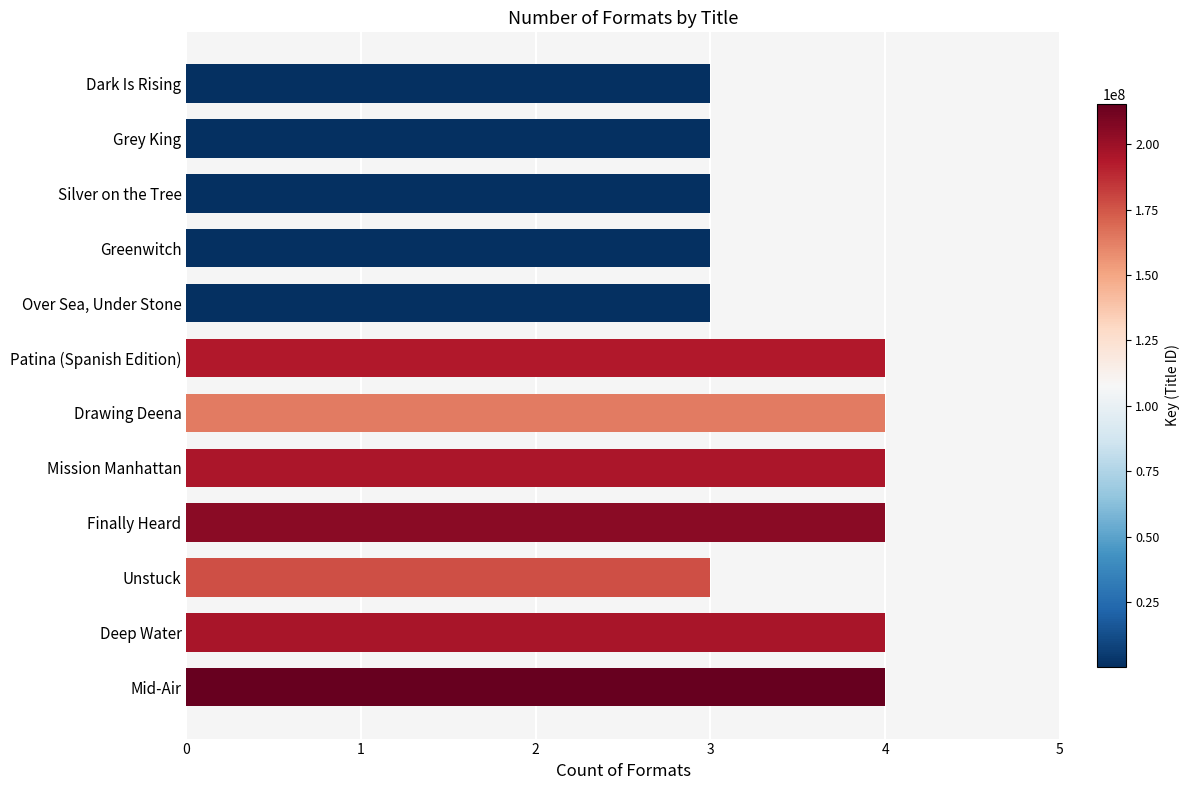

What is the difference between the second highest and second lowest values?

1